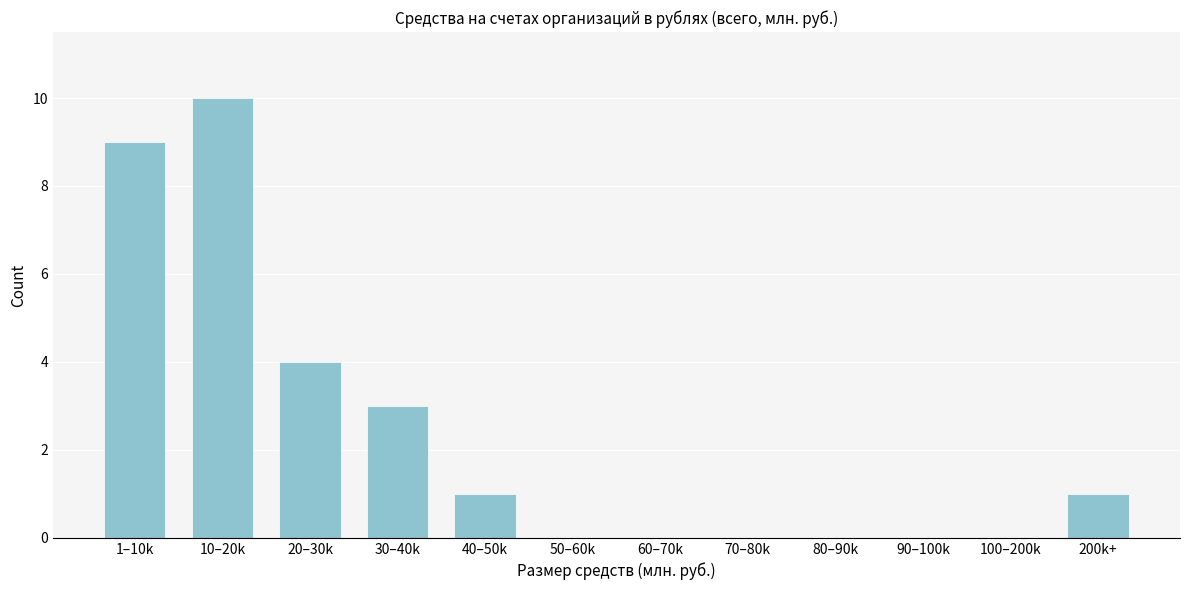

Reading left to right, list all the values displayed in this chart.

1–10k=9	10–20k=10	20–30k=4	30–40k=3	40–50k=1	50–60k=0	60–70k=0	70–80k=0	80–90k=0	90–100k=0	100–200k=0	200k+=1